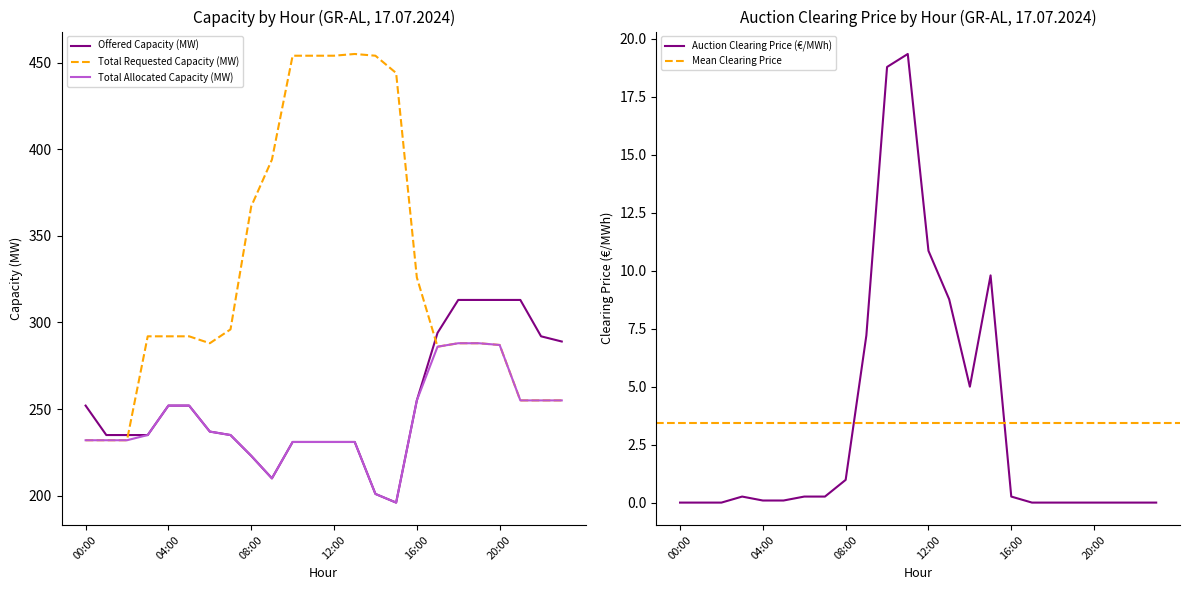

True or false: Offered Capacity (MW) has a value of 128 at 00:00.

False